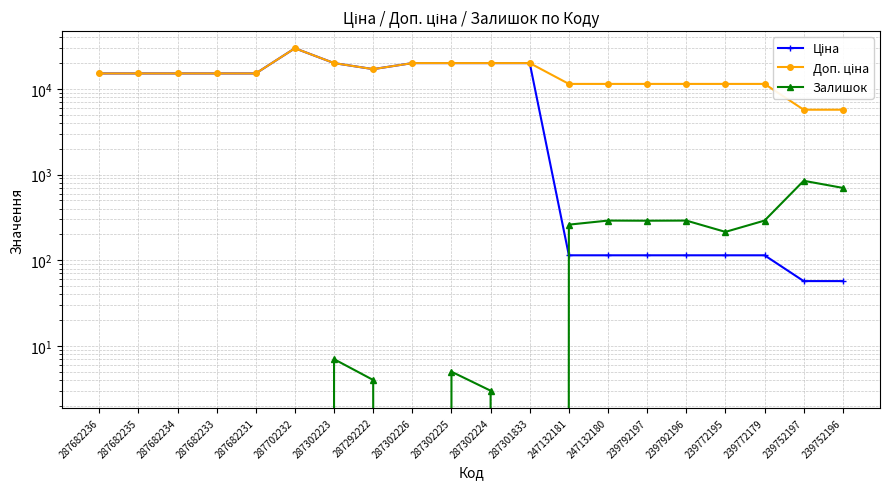

At 287702232, list the series in order from largest to smallest.

Ціна, Доп. ціна, Залишок